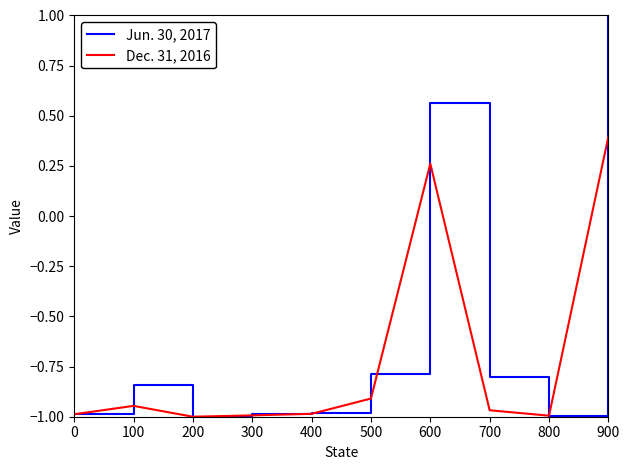

At how many categories does at least one series exceed 0?

2